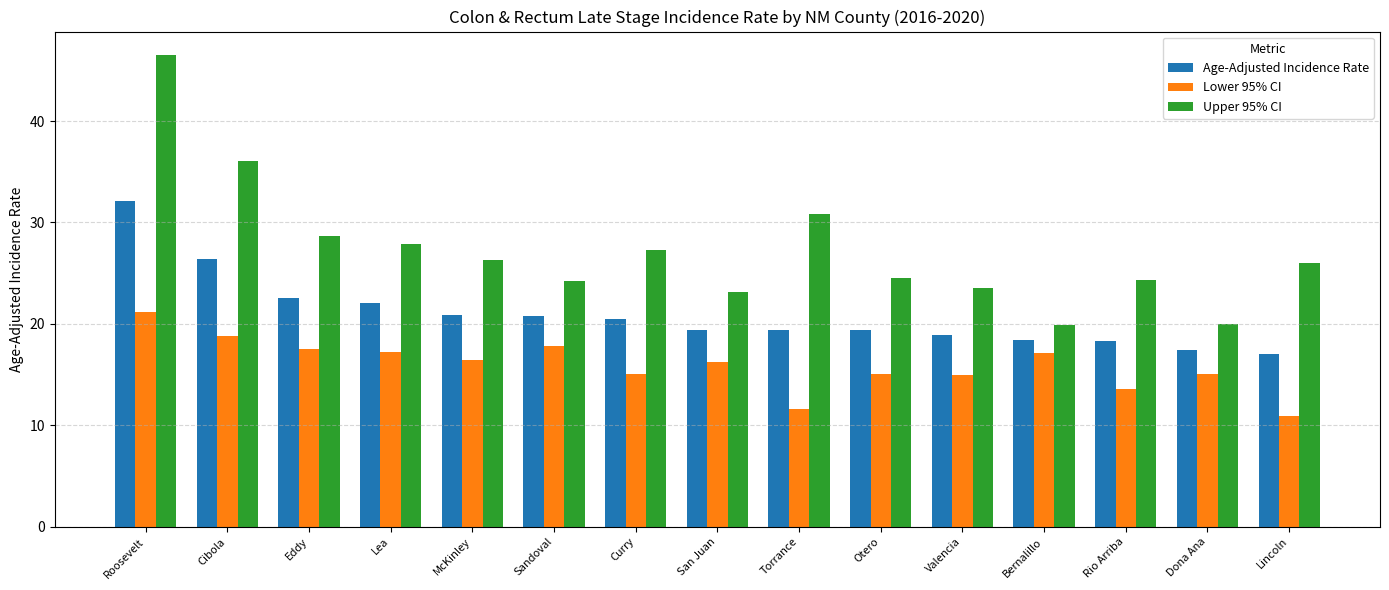

Between Curry and San Juan, which series saw the biggest shift?

Upper 95% CI